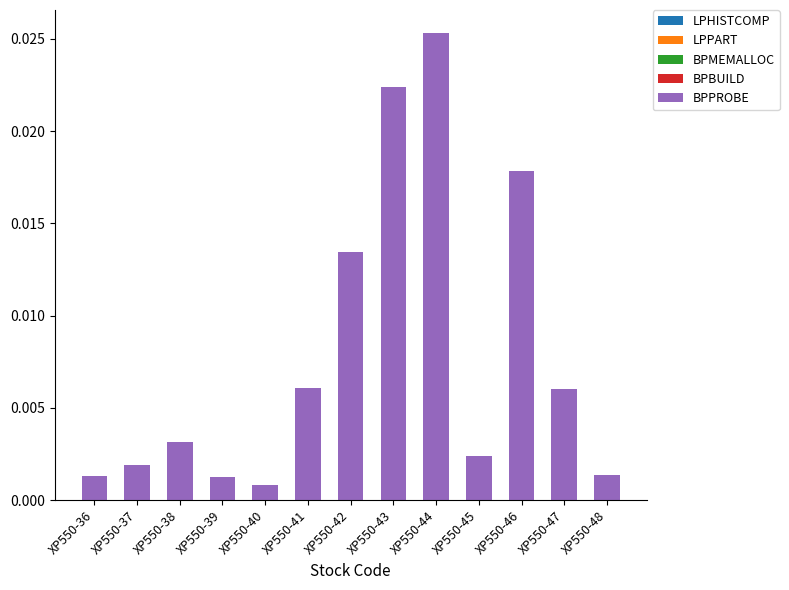

Count the number of data series in this chart.

5